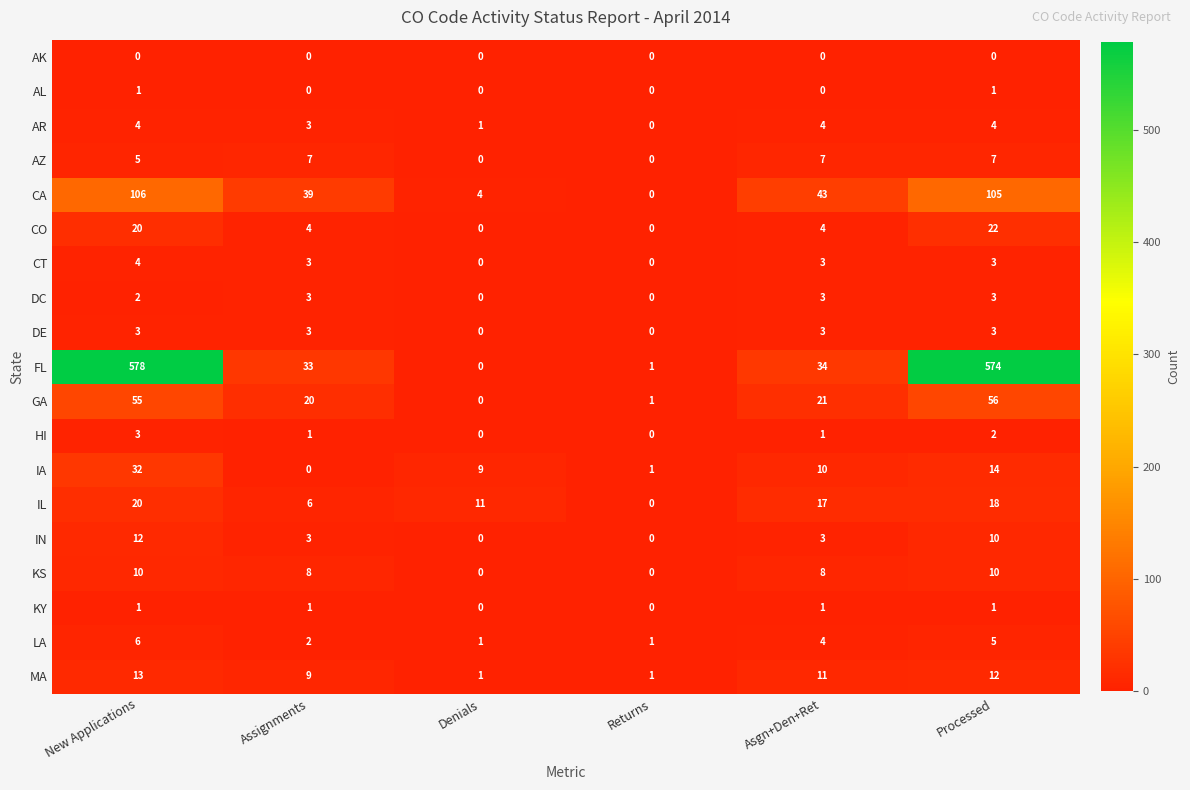

What is the greatest value displayed?

578